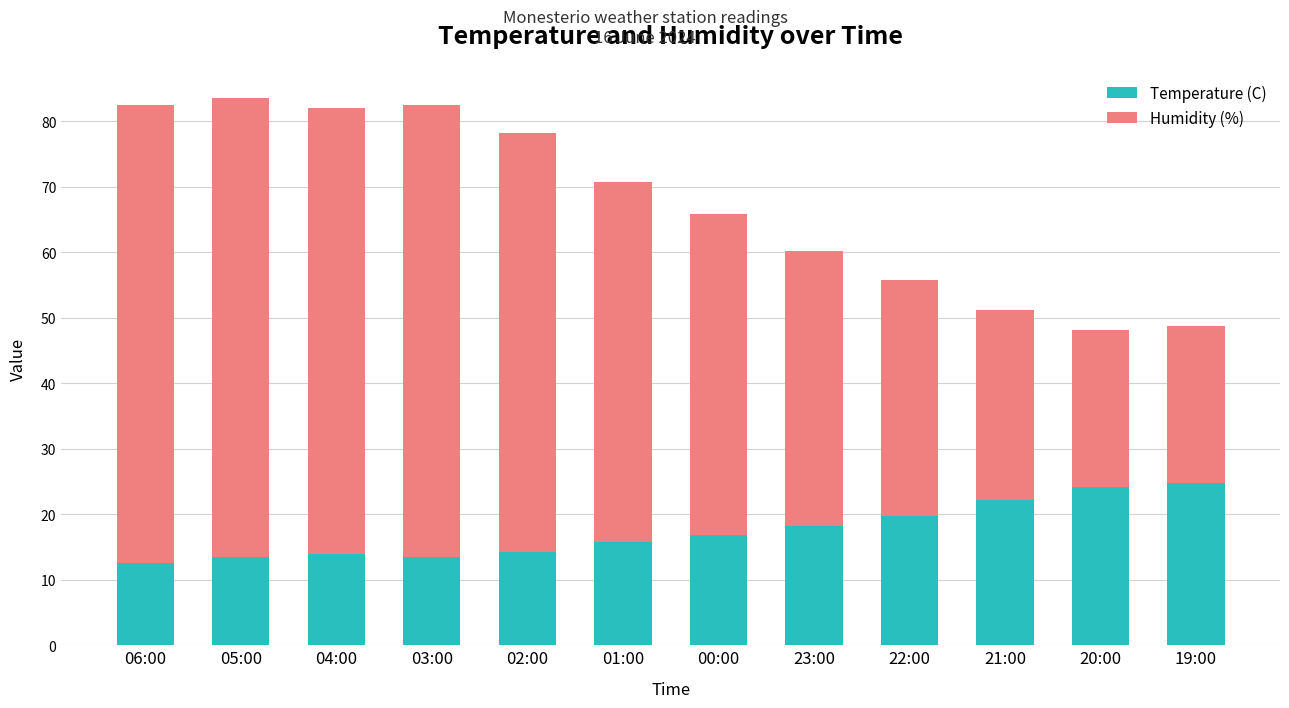

What is the total value across all series at 19:00?

48.7